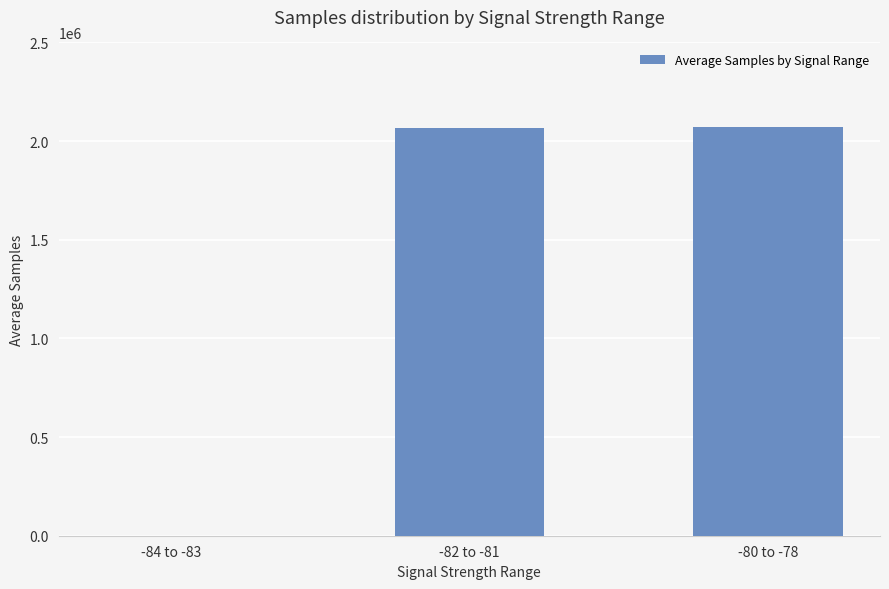

Is it true that the value at -82 to -81 is 2067102?

True